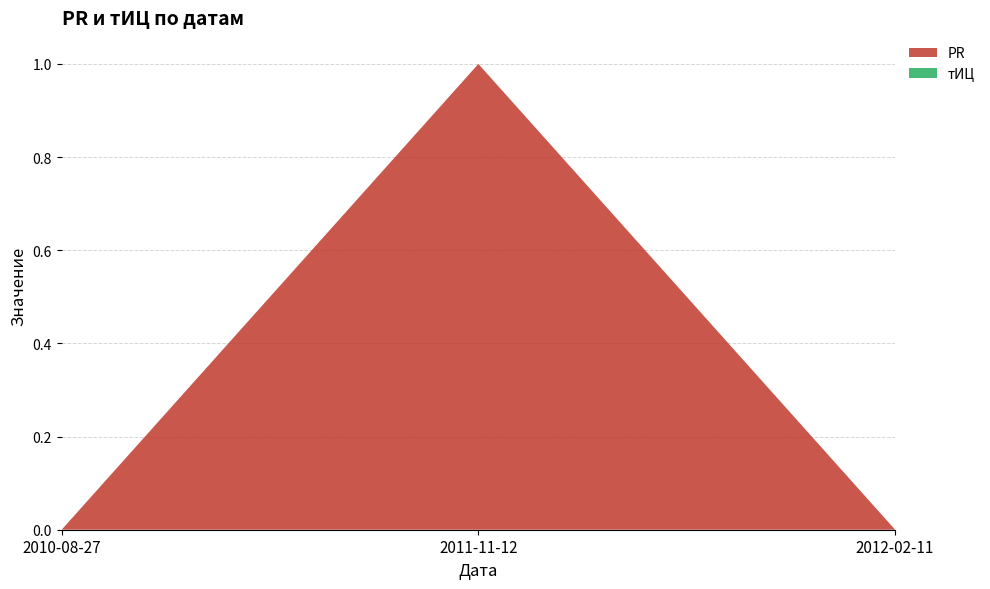

Reading left to right, transcribe all the data shown in this chart.

PR: 0	1	0
тИЦ: 0	0	0